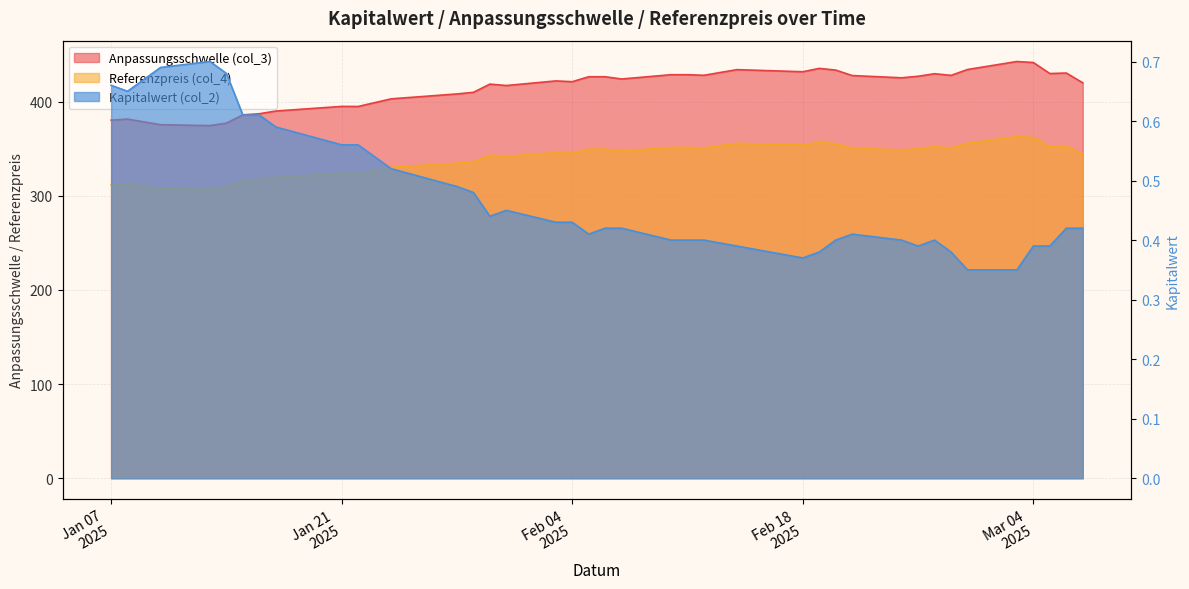

At how many categories does at least one series exceed 410?

25